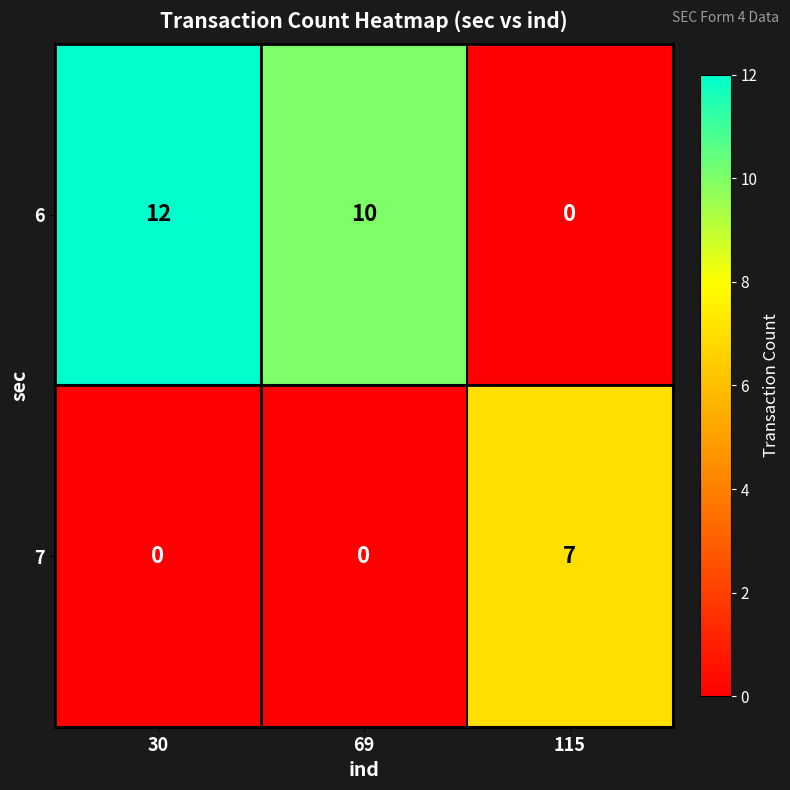

Which category has the highest value in the 6 series?

30